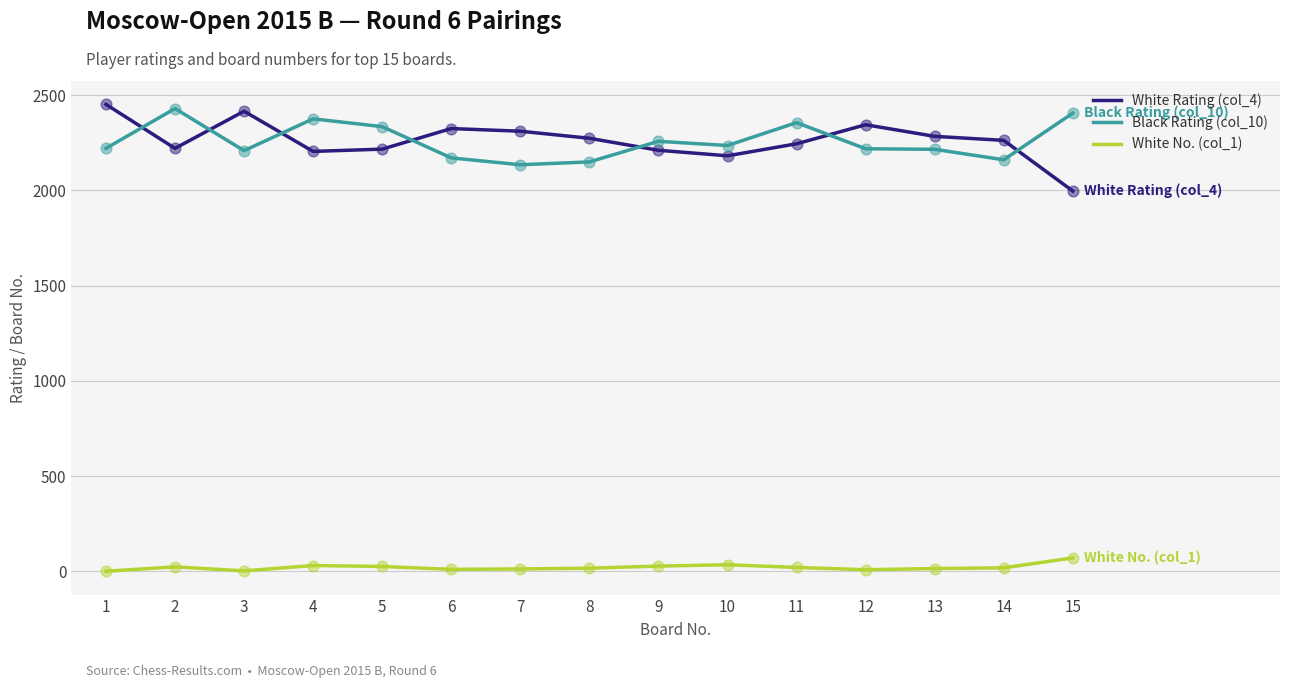

Is the value of White No. (col_1) at 14 greater than the value of White Rating (col_4) at 6?

No